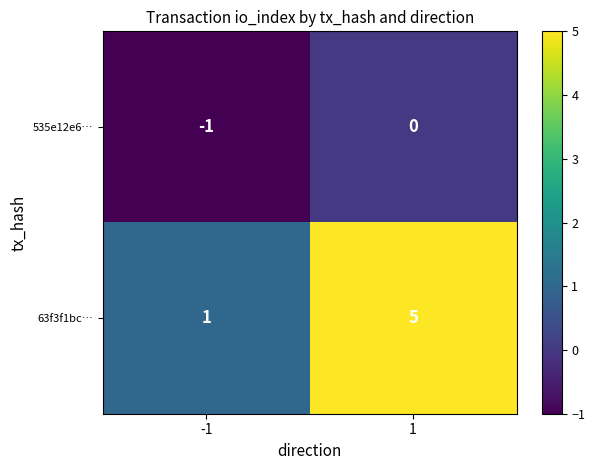

Reading left to right, extract all data points from this chart.

535e12e6…: -1=-1	1=0
63f3f1bc…: -1=1	1=5